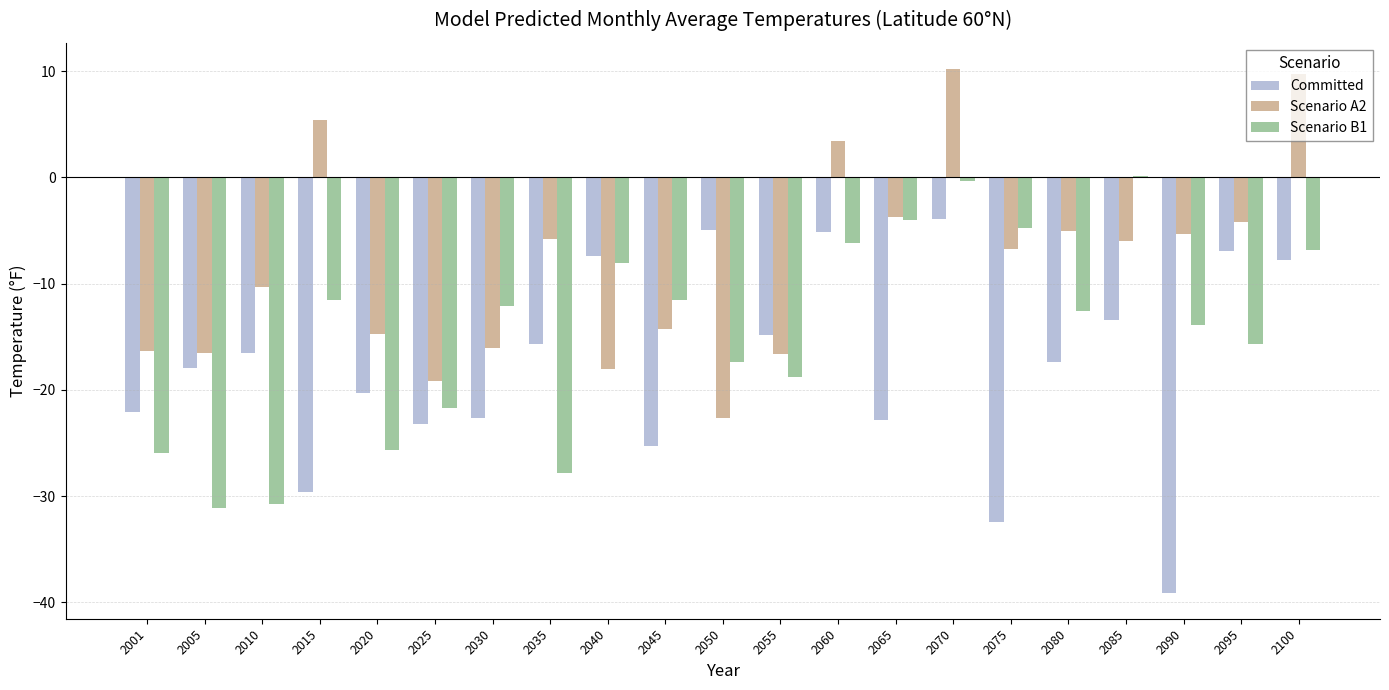

What is the maximum value shown in the chart?

10.2